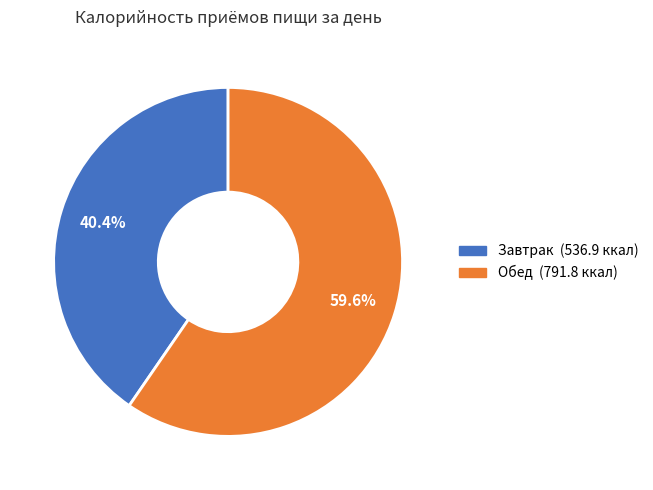

How many slices are in this pie chart?

2